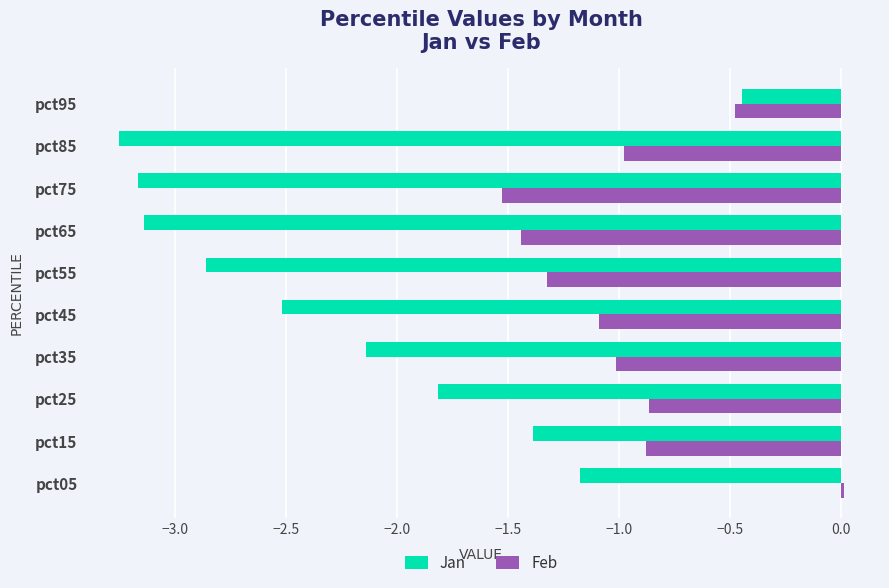

What is the sum of all Jan values?

-21.9